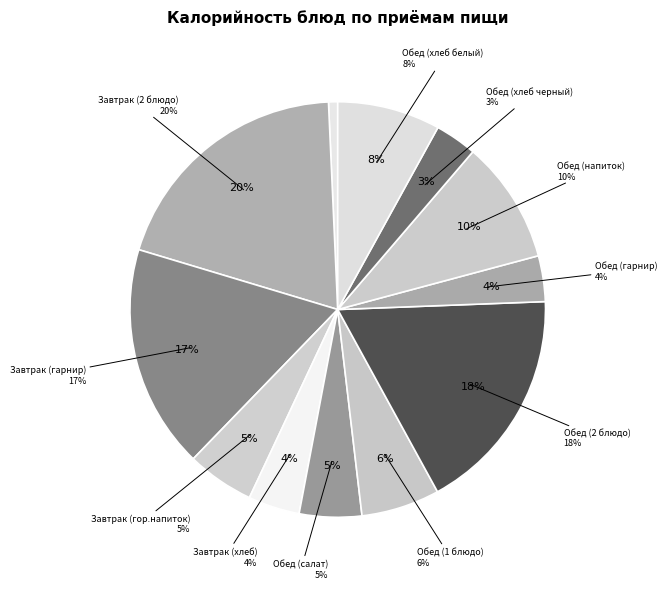

Does Обед (салат) account for over 50% of the chart?

No